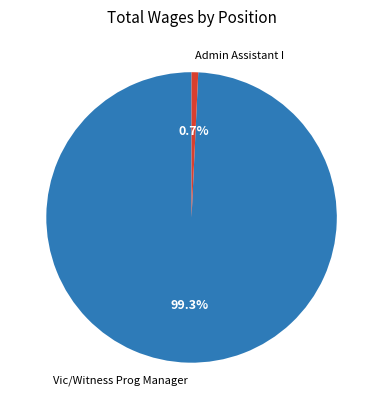

To the nearest percent, what is the difference between the Vic/Witness Prog Manager and Admin Assistant I slice percentages?

99%